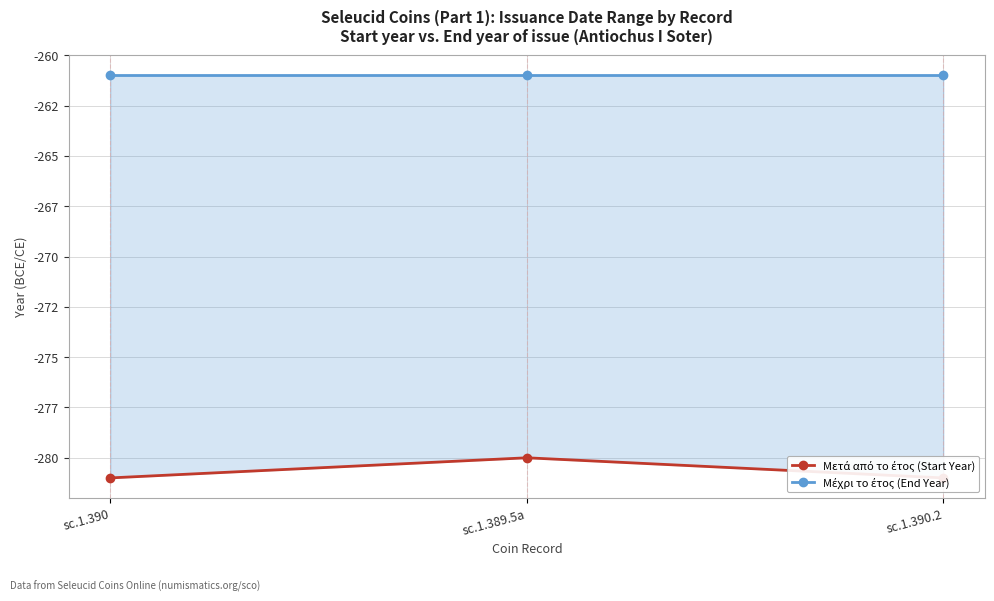

What are all the series names shown in the legend?

Μετά από το έτος (Start Year), Μέχρι το έτος (End Year)